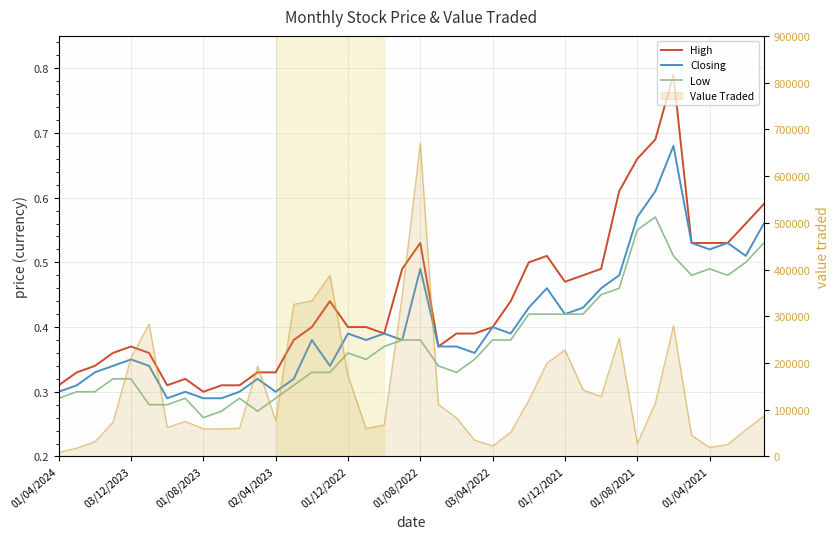

True or false: High and Low intersect in this chart.

False